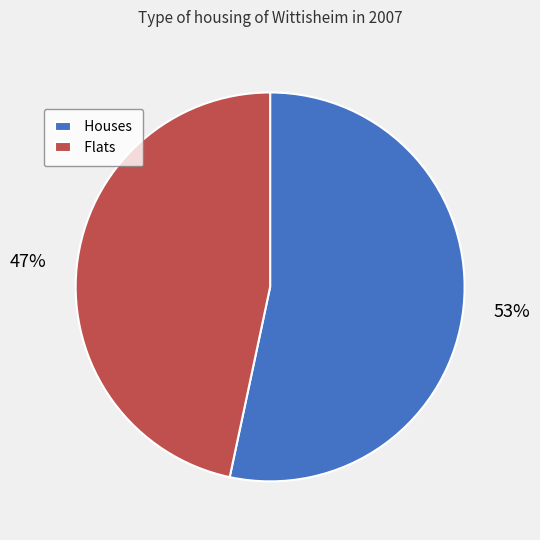

Does any single category account for the majority?

Yes